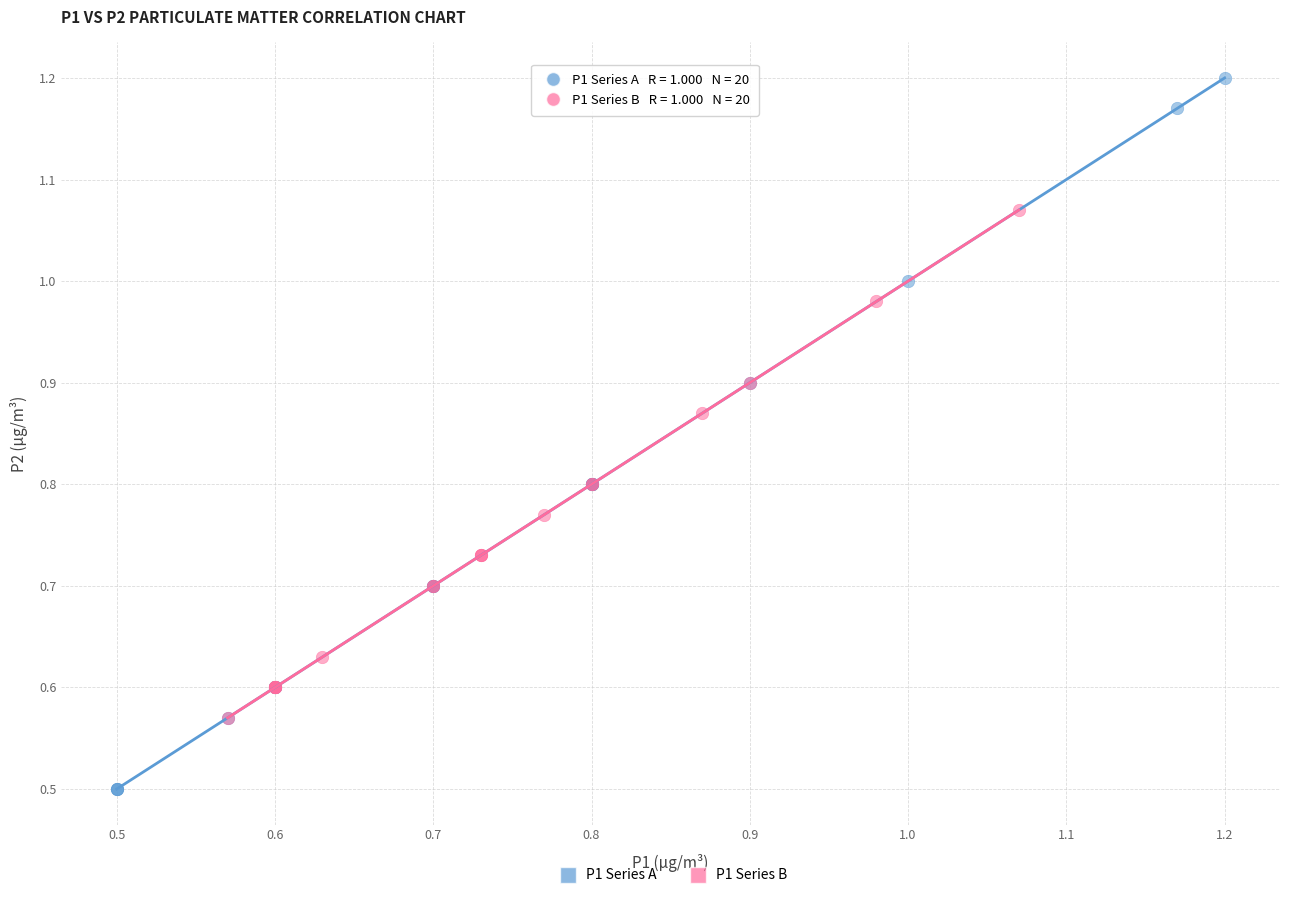

Which series has the largest Y range (max minus min)?

P1 Series A